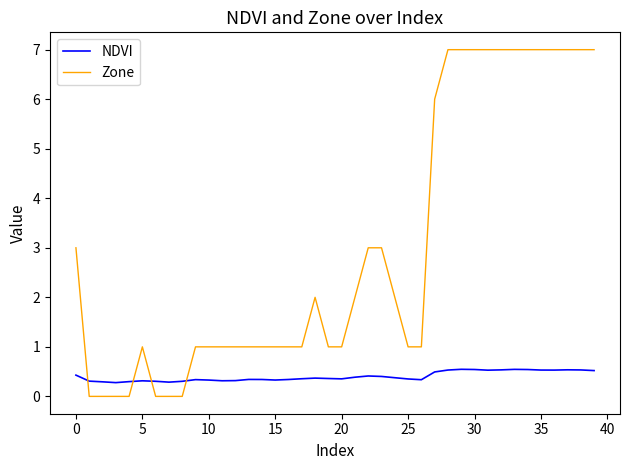

Which series has the widest spread of values?

Zone